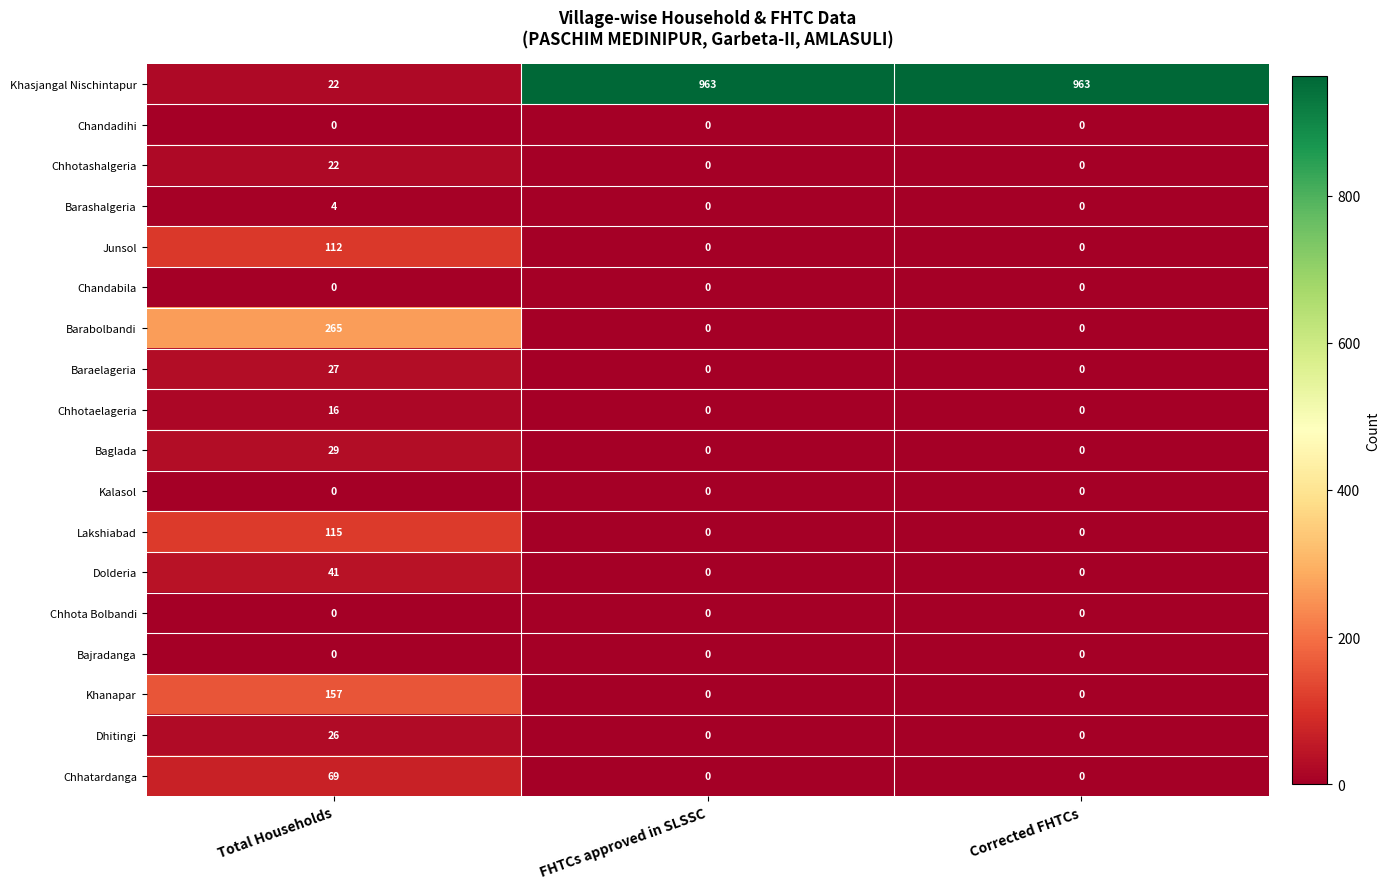

Which series has the largest total across all categories?

Khasjangal Nischintapur